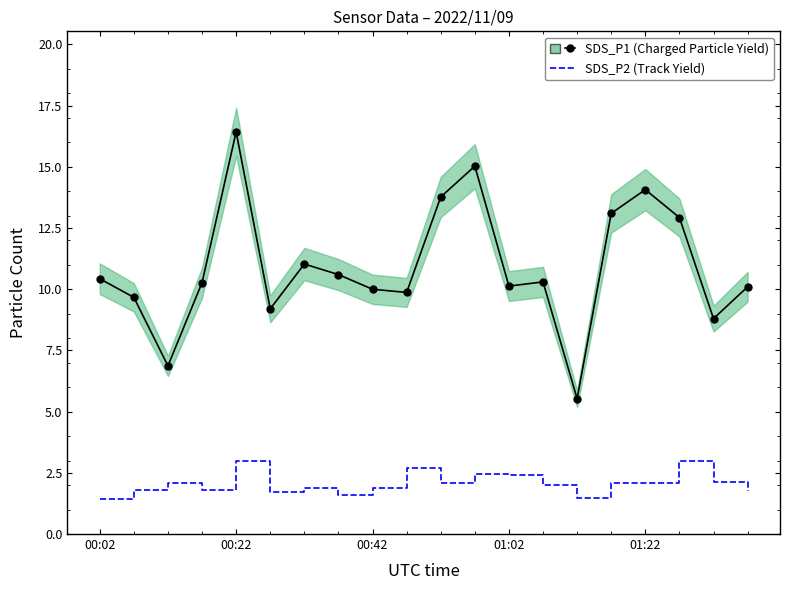

The value of SDS_P2 (Track Yield) at 15 is 3.5. True or false?

False